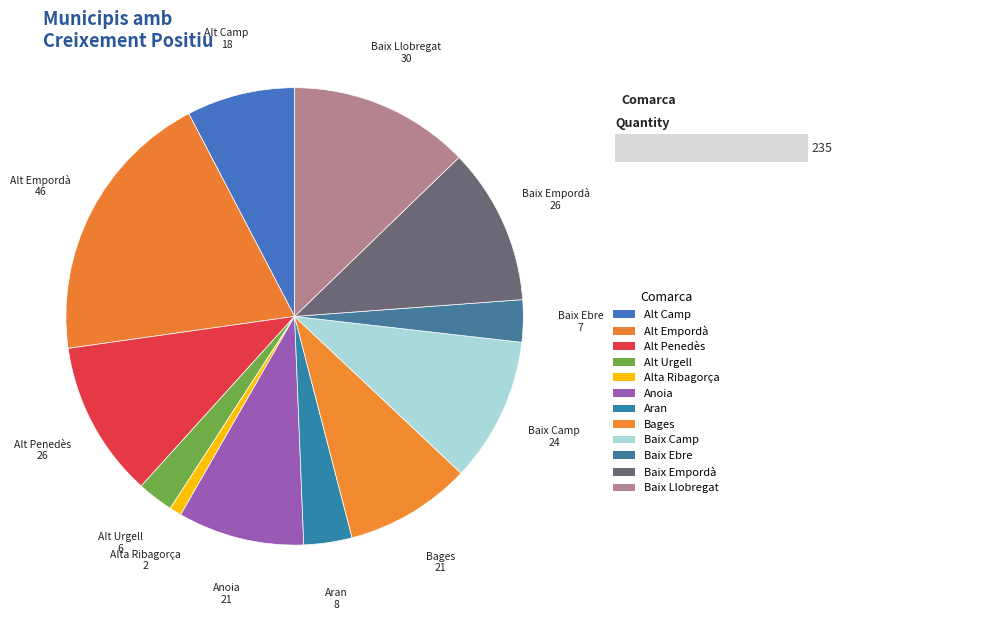

What is the total percentage of Alt Urgell and Baix Ebre?

5.5%